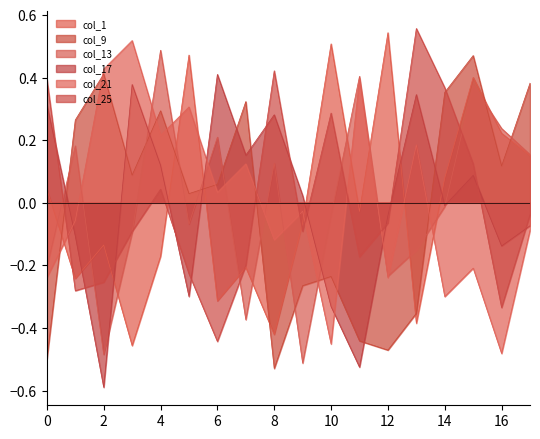

Is the value of col_17 at 6 greater than the value of col_13 at 14?

Yes